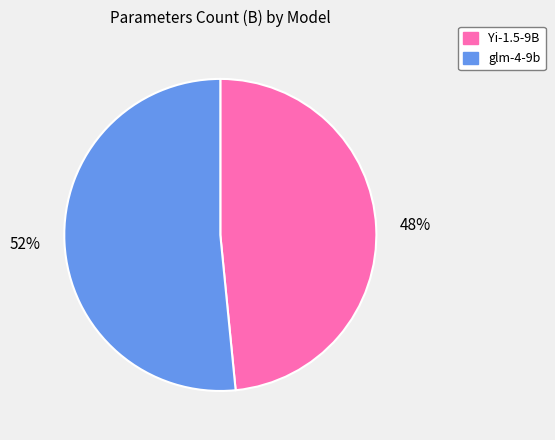

To the nearest percent, what is the average slice percentage?

50%